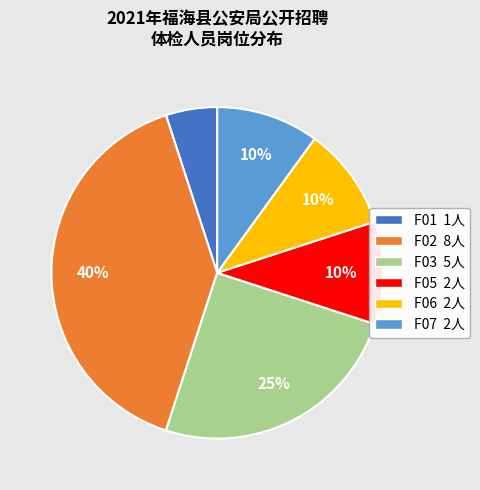

Approximately how many times larger is the value at F02 compared to F03?

1.6